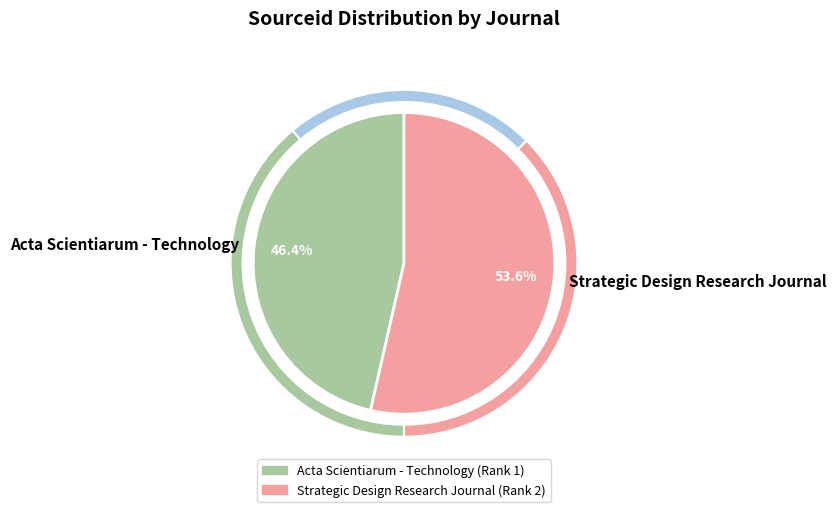

Count the number of slices in the pie.

2